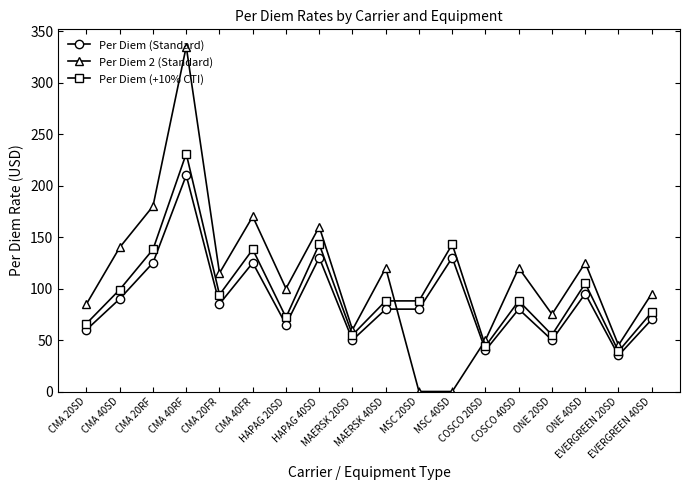

Which series has the largest range (max minus min)?

Per Diem 2 (Standard)